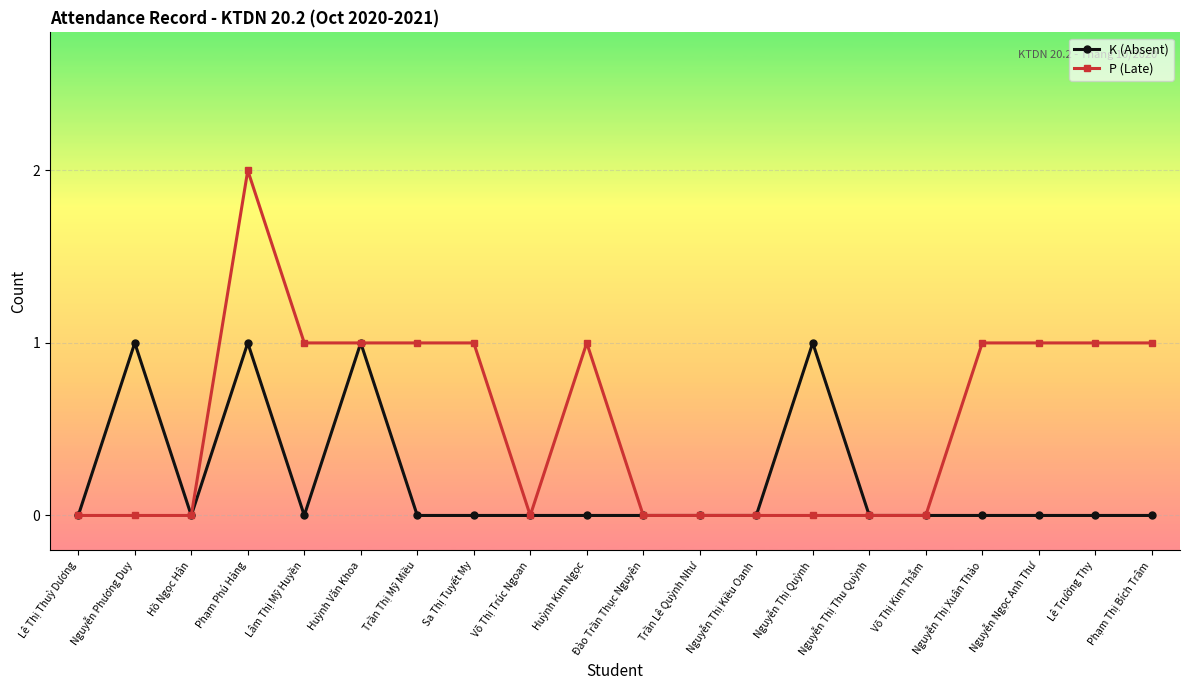

Rank the series at Nguyễn Thị Xuân Thảo from lowest to highest value.

K (Absent), P (Late)